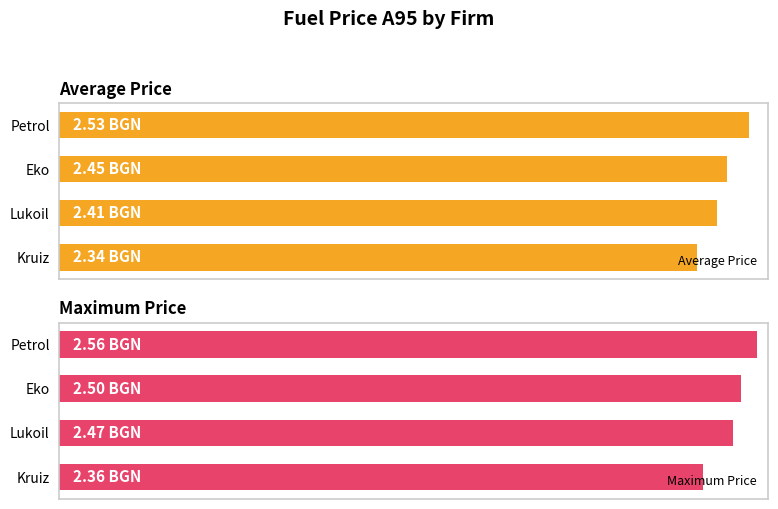

What is the difference between the Maximum Price values at Kruiz and Petrol?

0.2